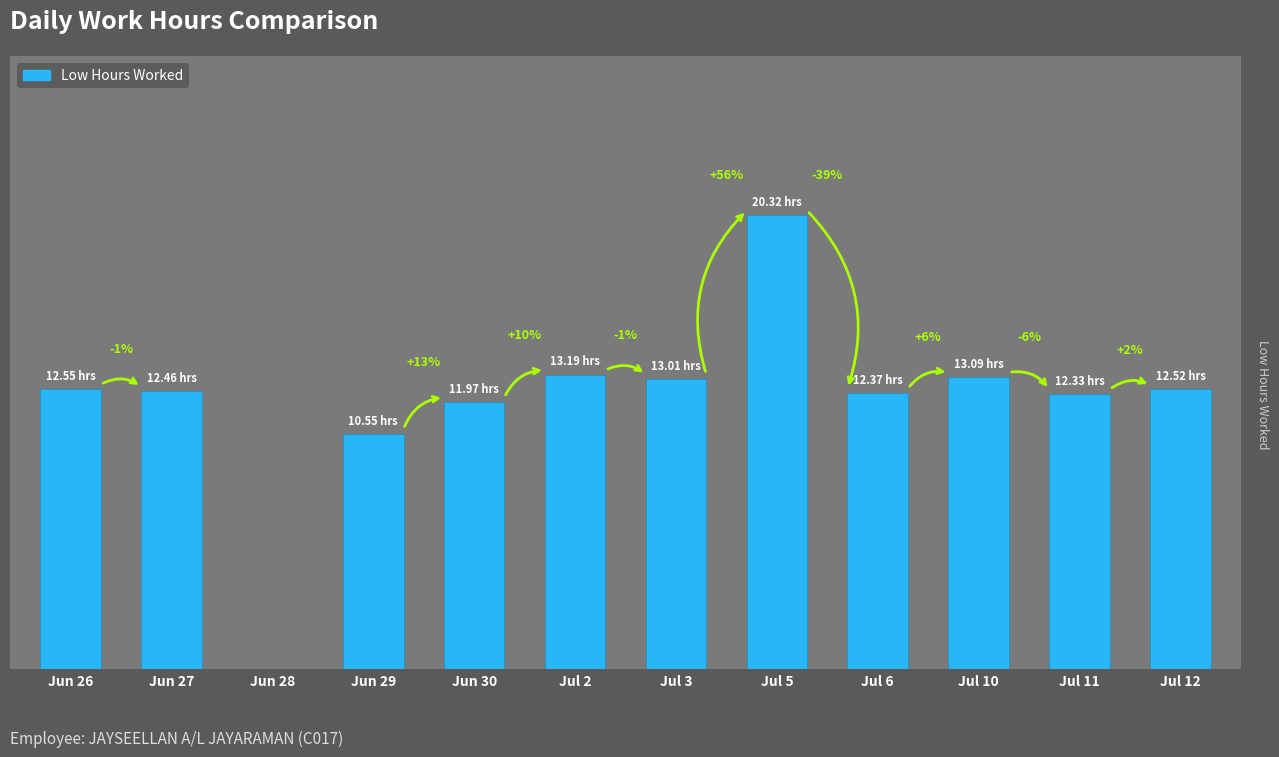

At which category does the chart reach its minimum across all series?

Jun 28